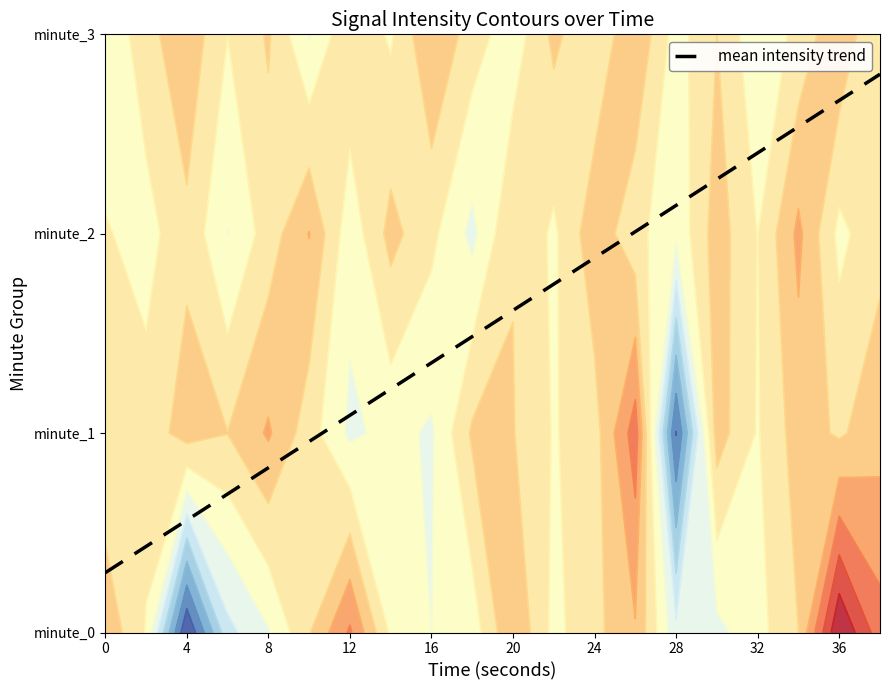

True or false: the data has more than 2 interior local peaks.

False